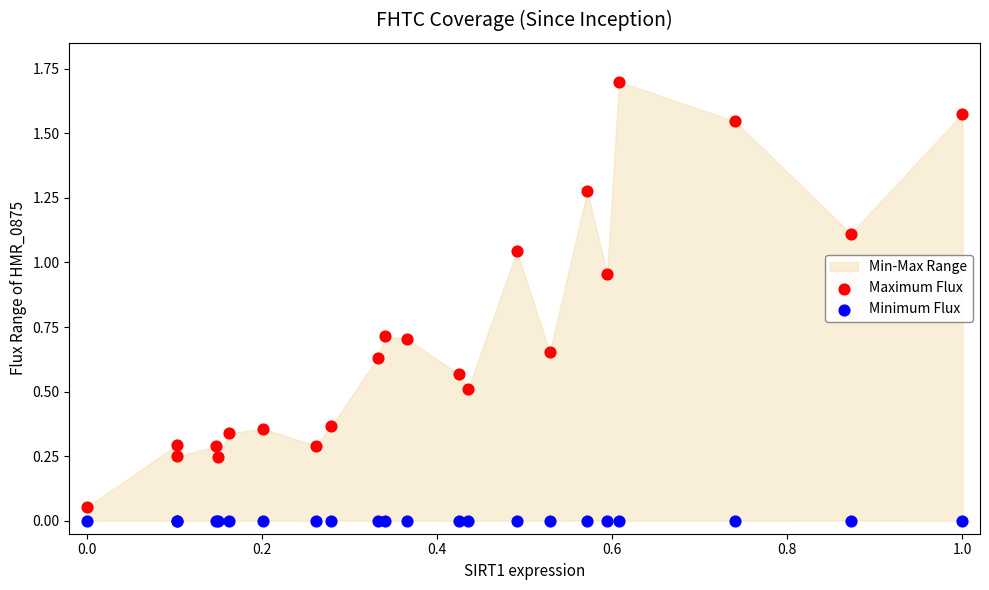

Which series contains the highest Y value?

Maximum Flux